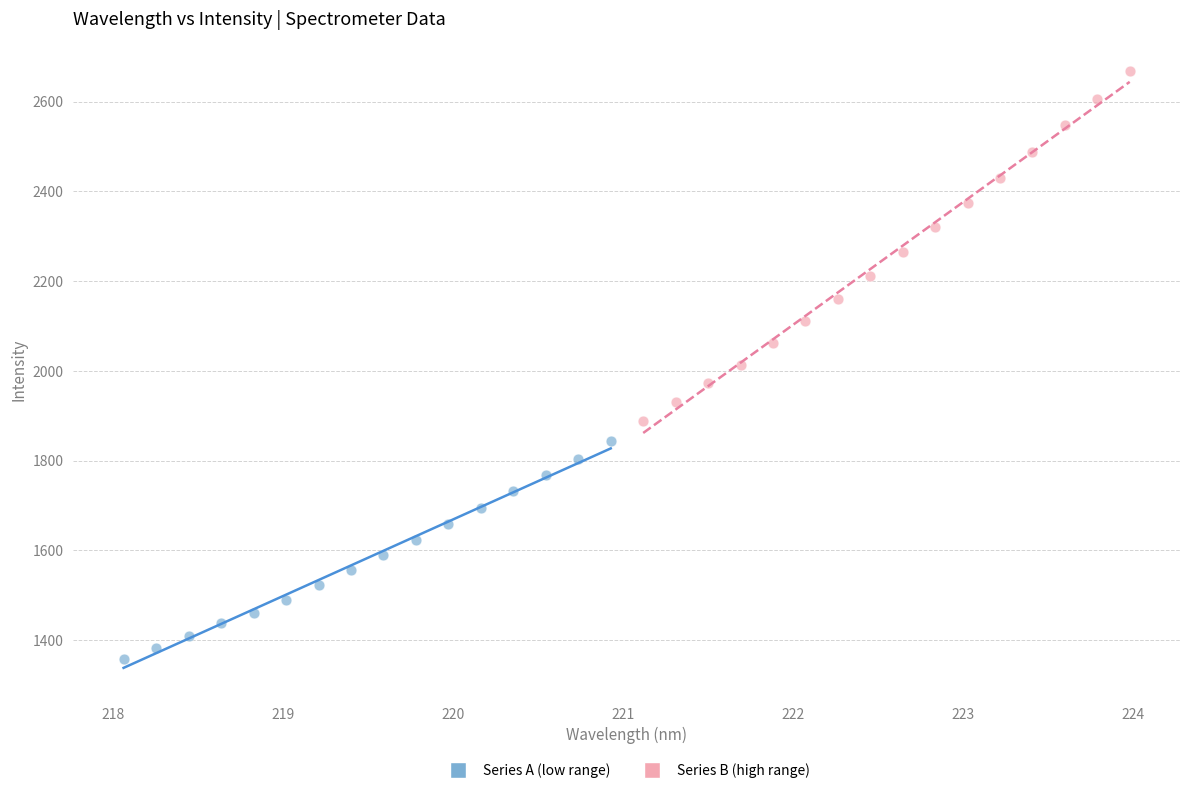

What are all the series names shown in the legend?

Series A (low range), Series B (high range)